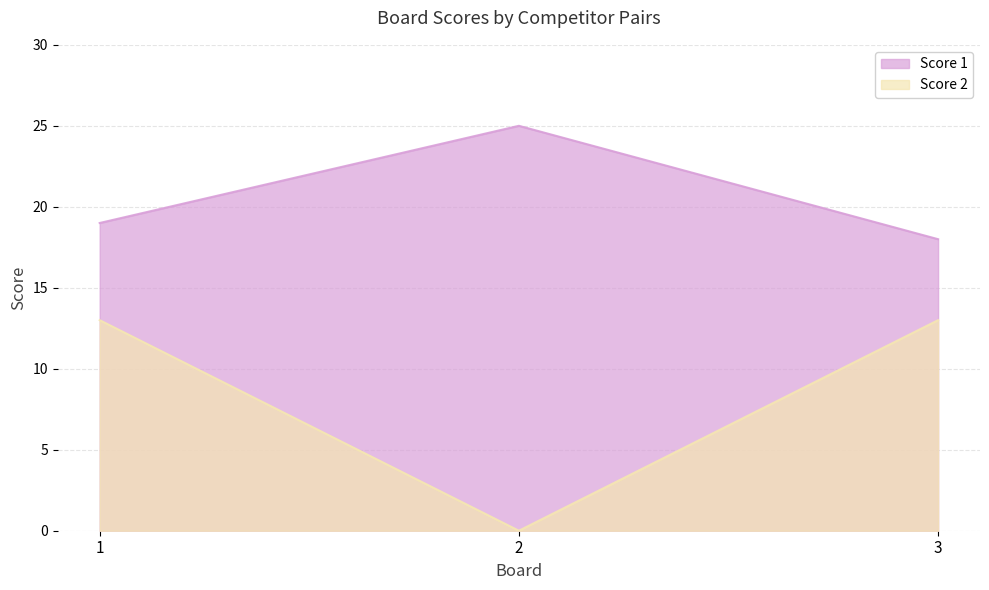

The Score 1 series shows 19 at 1. True or false?

True